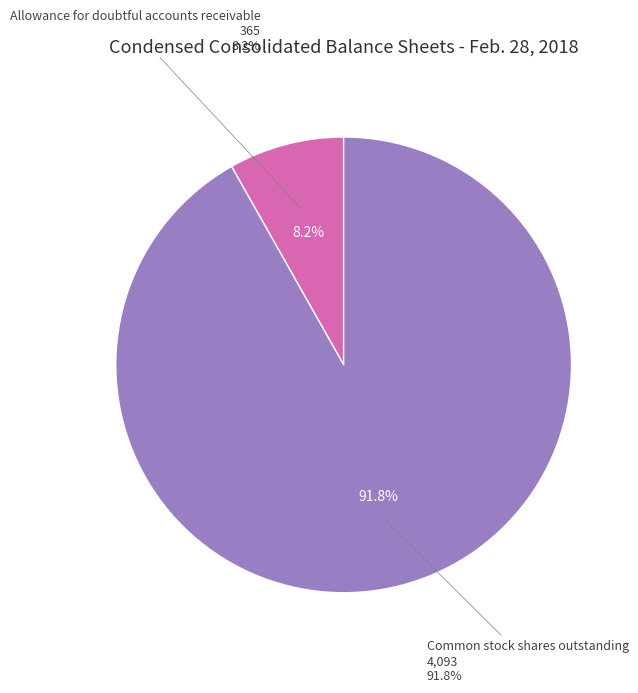

To the nearest percent, what percentage of the pie is Allowance for doubtful accounts receivable?

8%